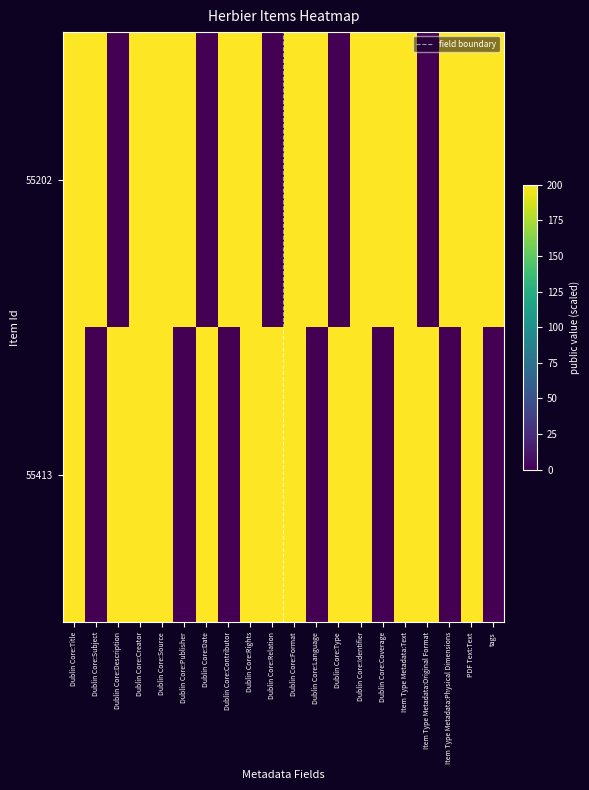

At how many categories does at least one series exceed 157?

20